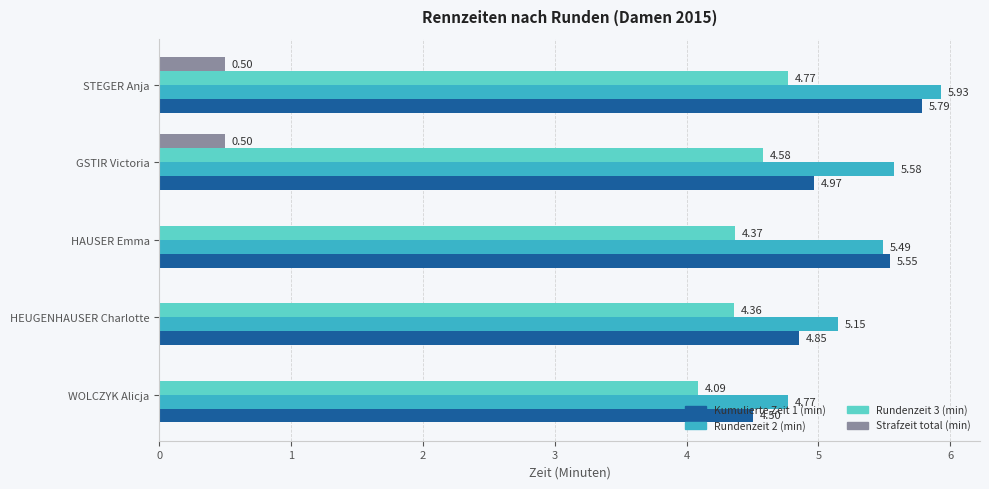

At which label is Rundenzeit 2 (min) closest to 5?

HEUGENHAUSER Charlotte